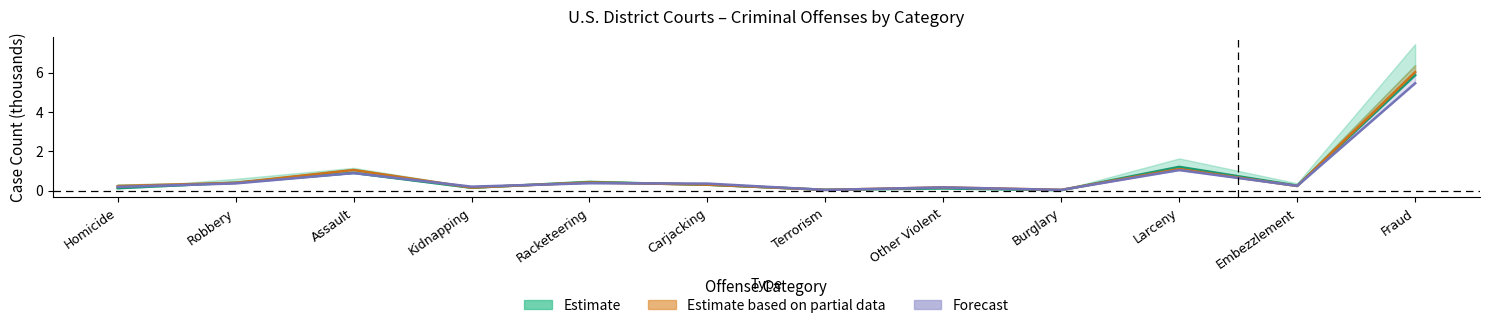

Reading left to right, what are all the values shown in this chart?

Estimate: Homicide=0.1	Robbery=0.4	Assault=0.9	Kidnapping=0.1	Racketeering=0.4	Carjacking=0.3	Terrorism=0.0	Other Violent=0.1	Burglary=0.0	Larceny=1.2	Embezzlement=0.3	Fraud=5.9
Estimate based on partial data: Homicide=0.2	Robbery=0.4	Assault=1.0	Kidnapping=0.2	Racketeering=0.4	Carjacking=0.3	Terrorism=0.0	Other Violent=0.2	Burglary=0.0	Larceny=1.1	Embezzlement=0.2	Fraud=6.0
Forecast: Homicide=0.2	Robbery=0.4	Assault=0.9	Kidnapping=0.2	Racketeering=0.4	Carjacking=0.4	Terrorism=0.0	Other Violent=0.2	Burglary=0.0	Larceny=1.0	Embezzlement=0.2	Fraud=5.5